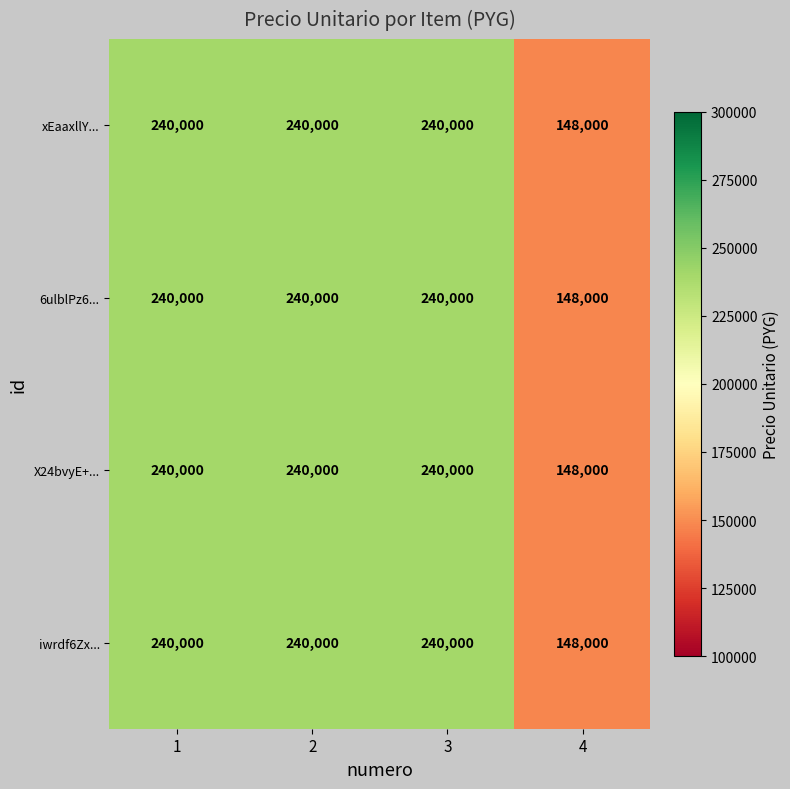

What is the difference between the 6ulblPz6... values at 3 and 4?

92000